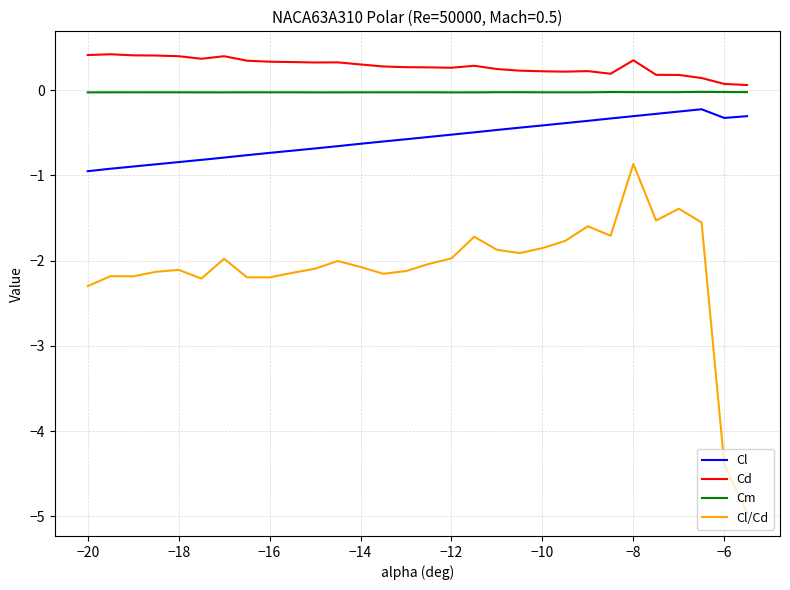

True or false: Cm and Cd intersect in this chart.

False